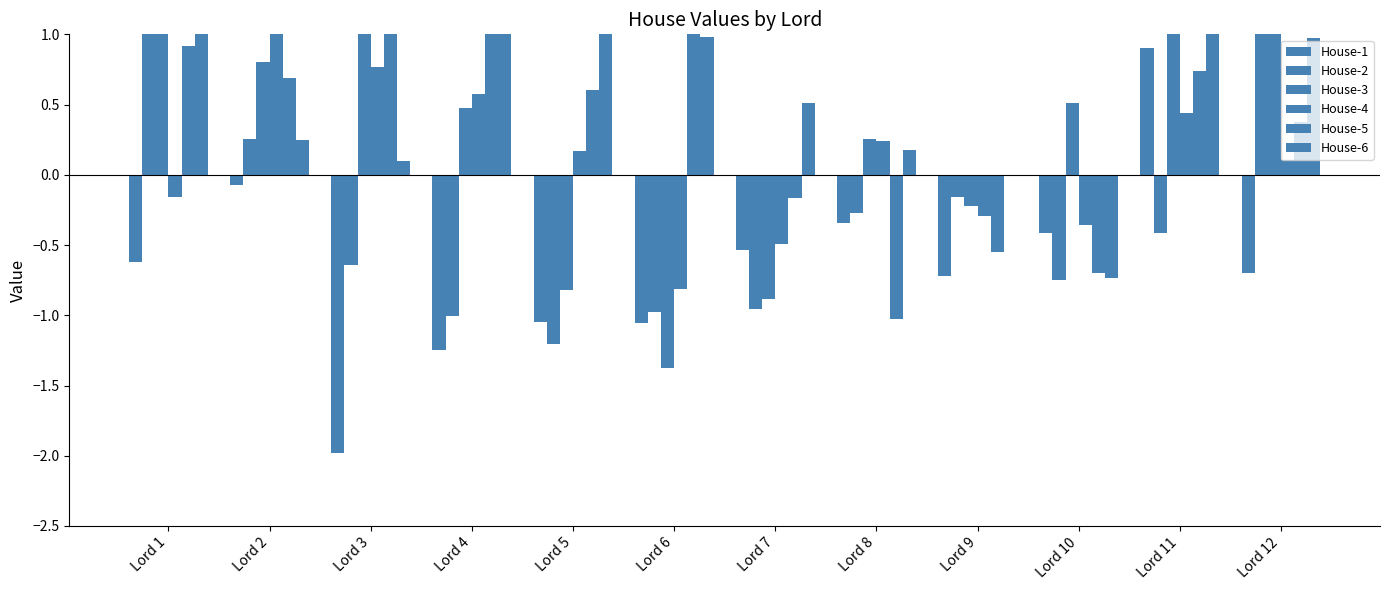

What is the value of the House-4 bar at the 1st from the left?

-0.2